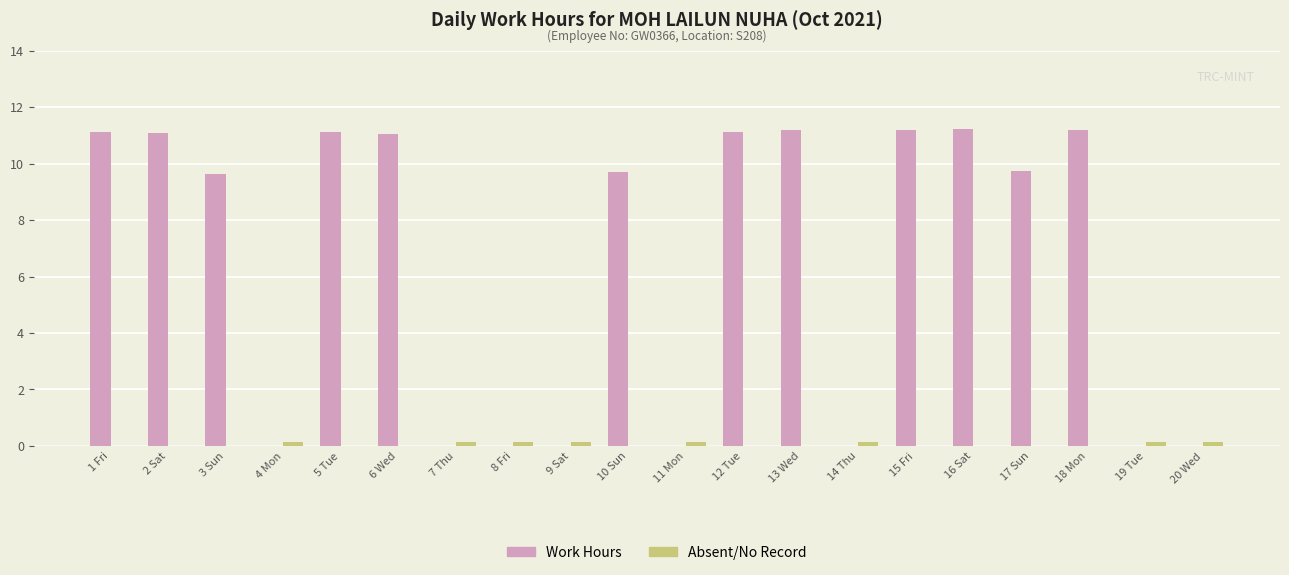

Count the number of categories in the chart.

20